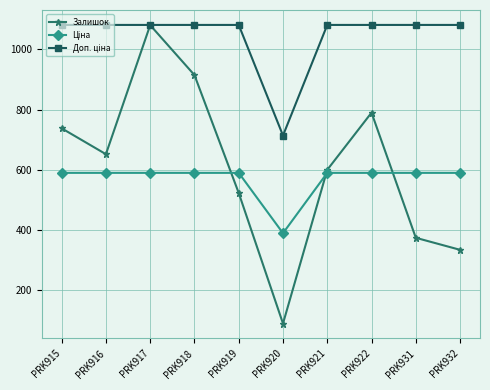

Which label corresponds to the smallest value in the chart?

PRK920